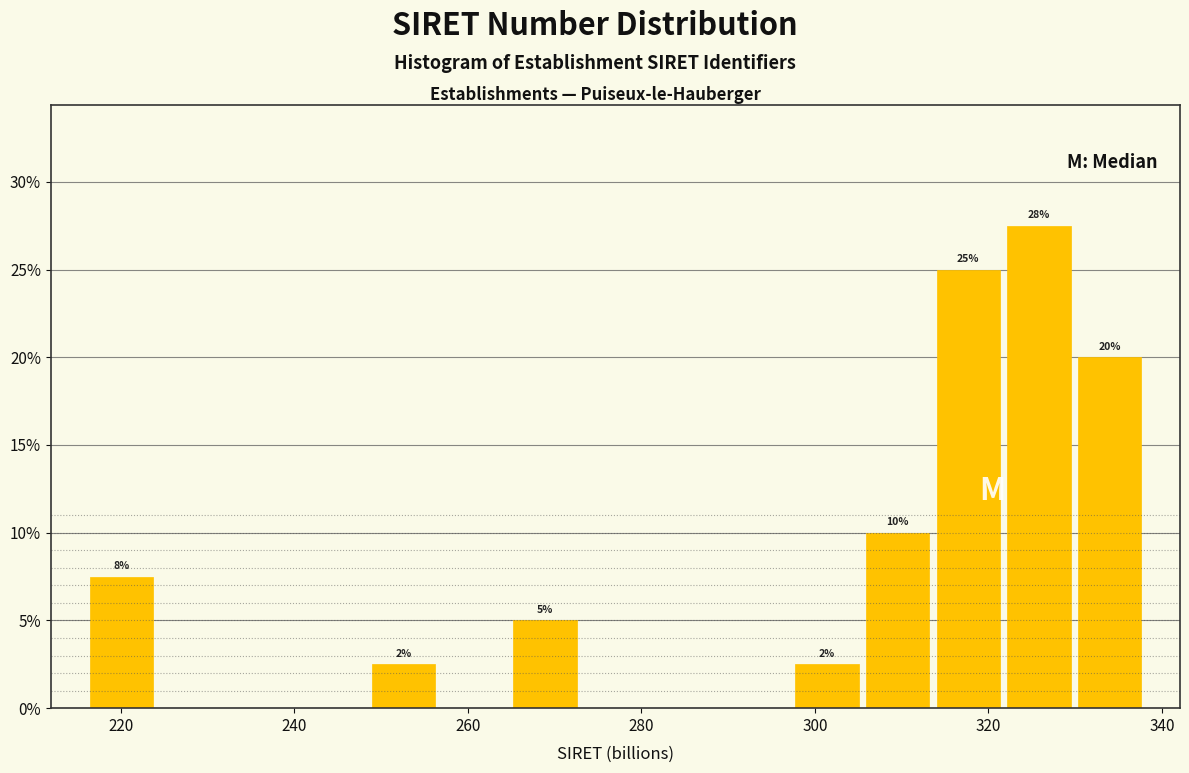

Which range on the x-axis has the tallest bar?

322 to 330